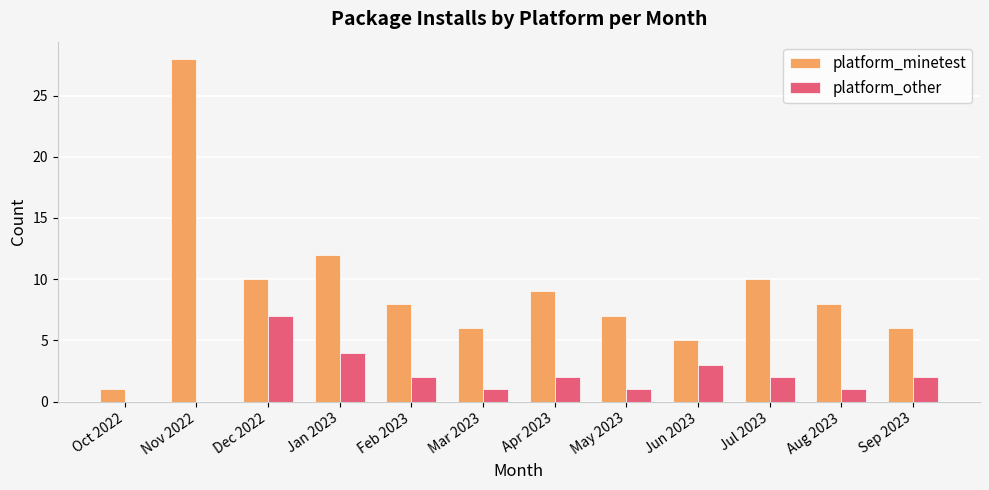

At which category is the sum across all series the highest?

Nov 2022